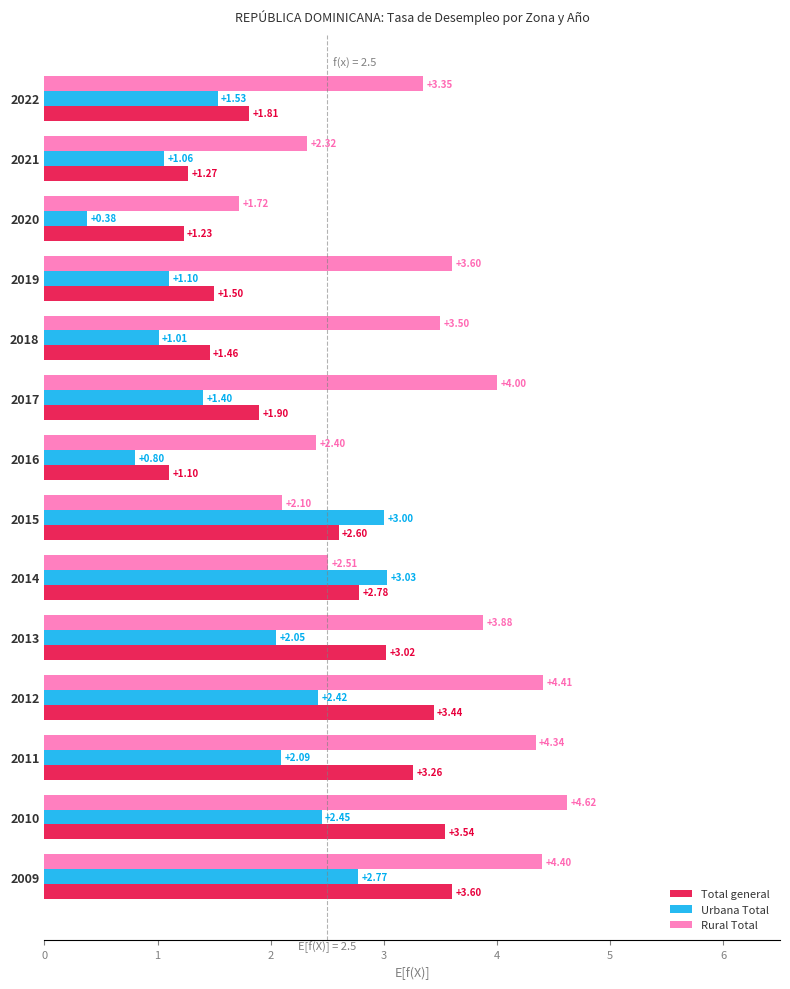

At how many categories does at least one series exceed 1?

14